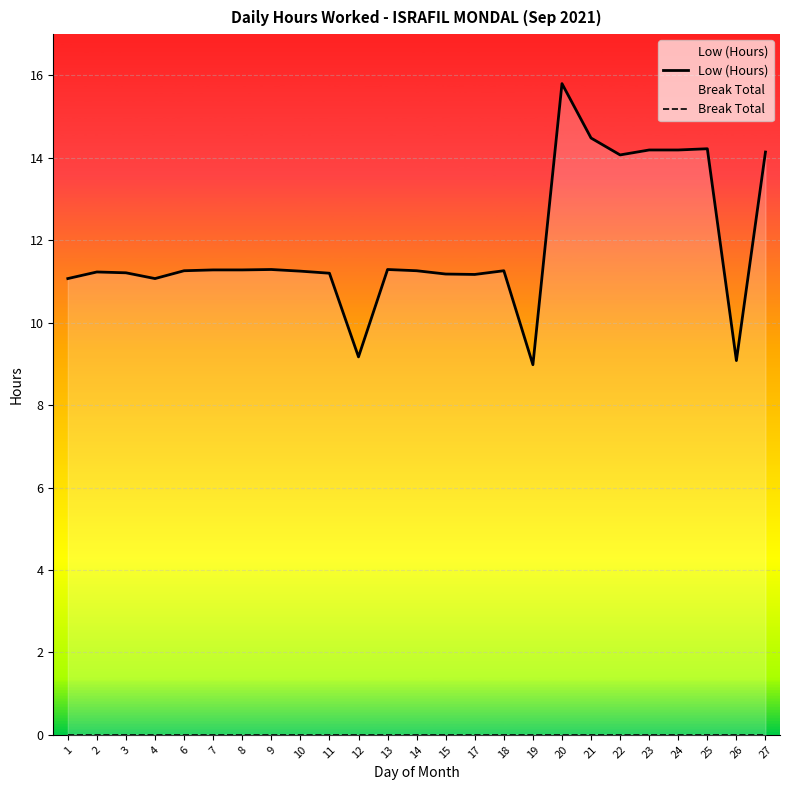

What is the average value of the Low (Hours) series?

11.9